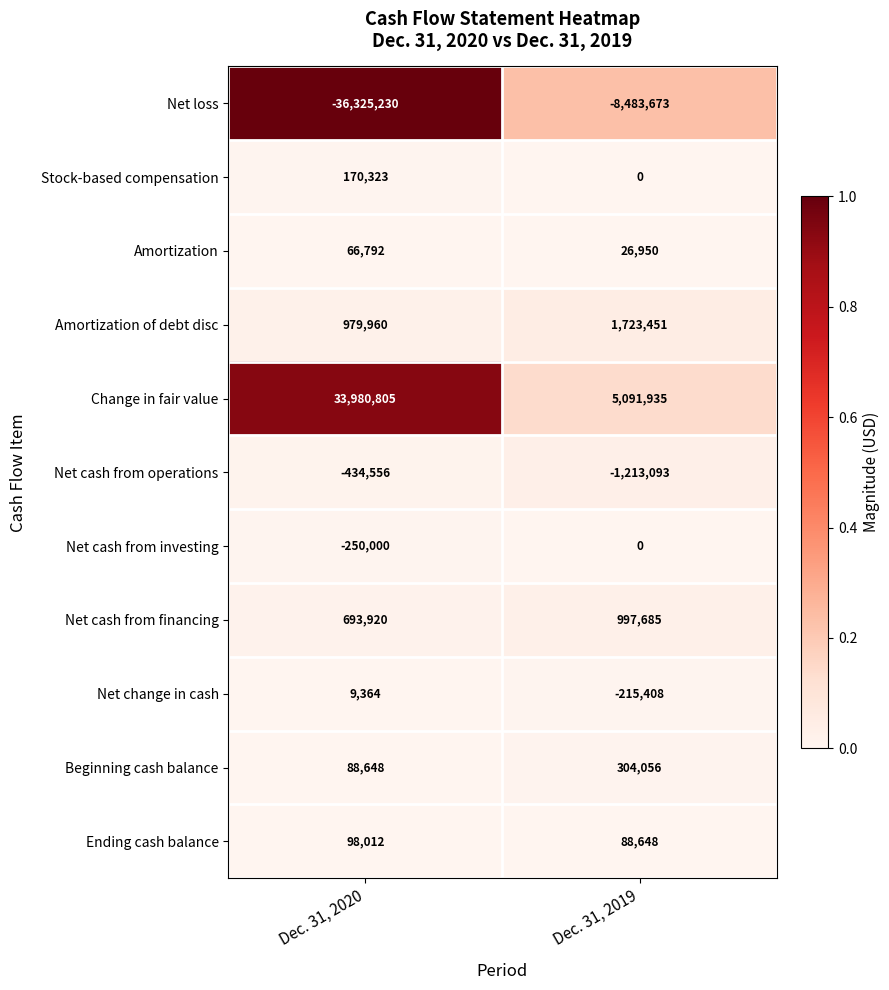

Which series has the largest total across all categories?

Change in fair value